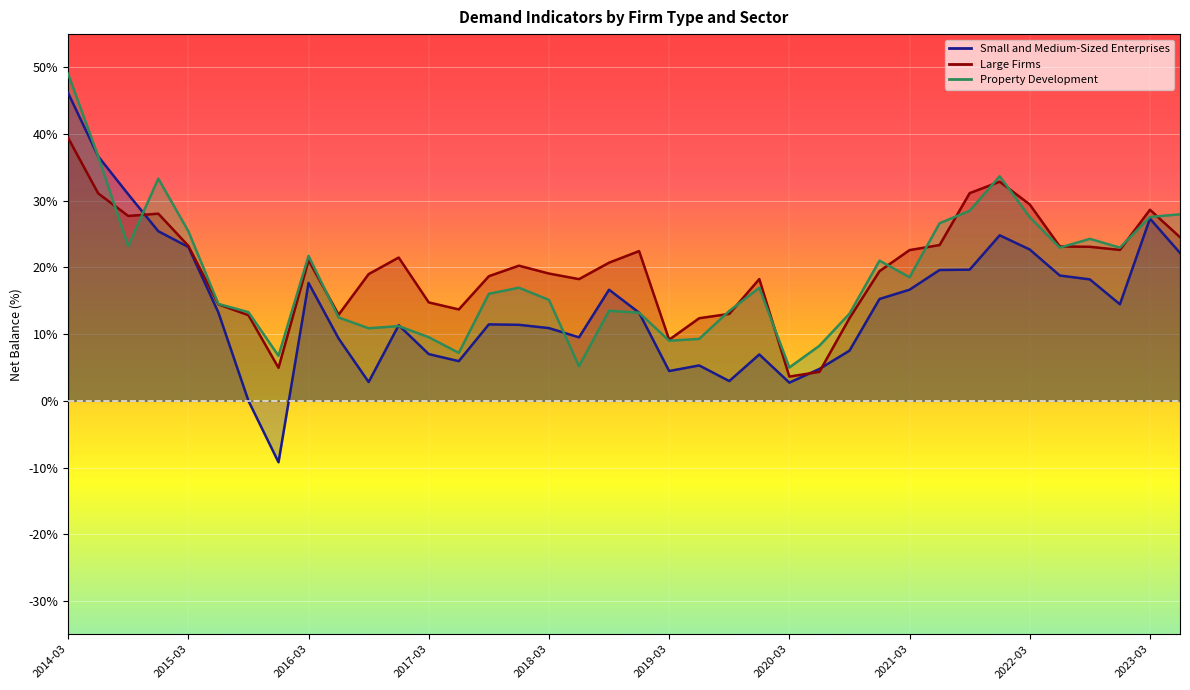

How many lines are shown in the chart?

3